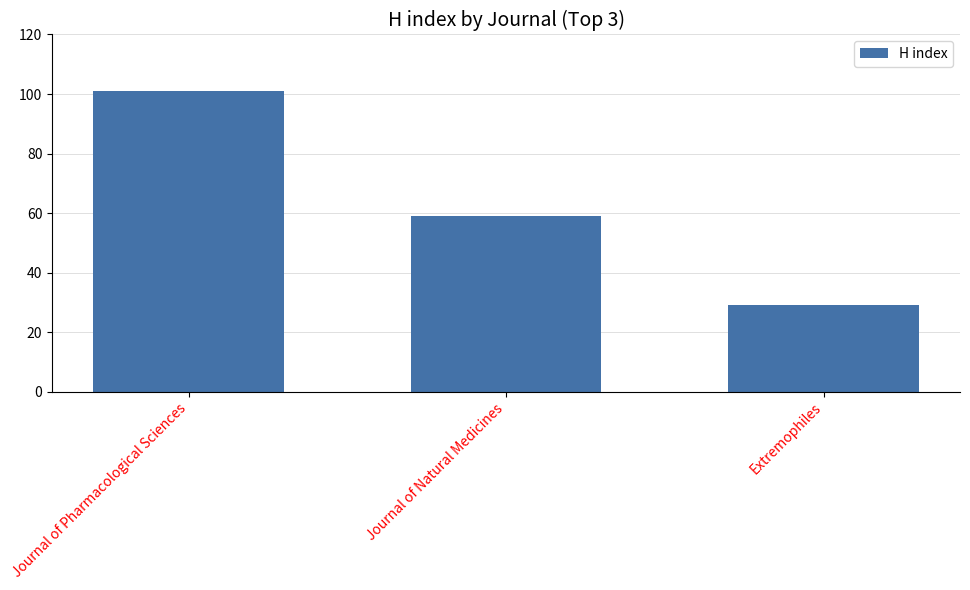

Count the number of data series in this chart.

1